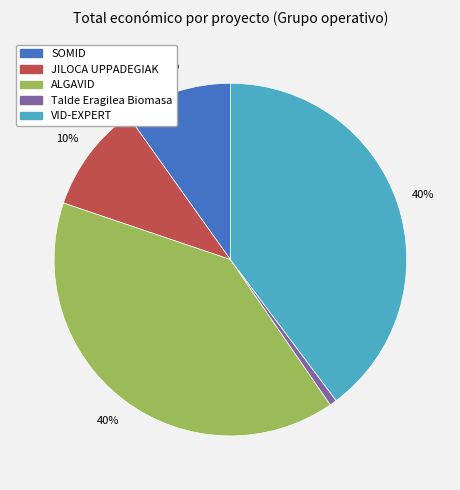

Do SOMID and JILOCA UPPADEGIAK together represent more than half of the pie?

No